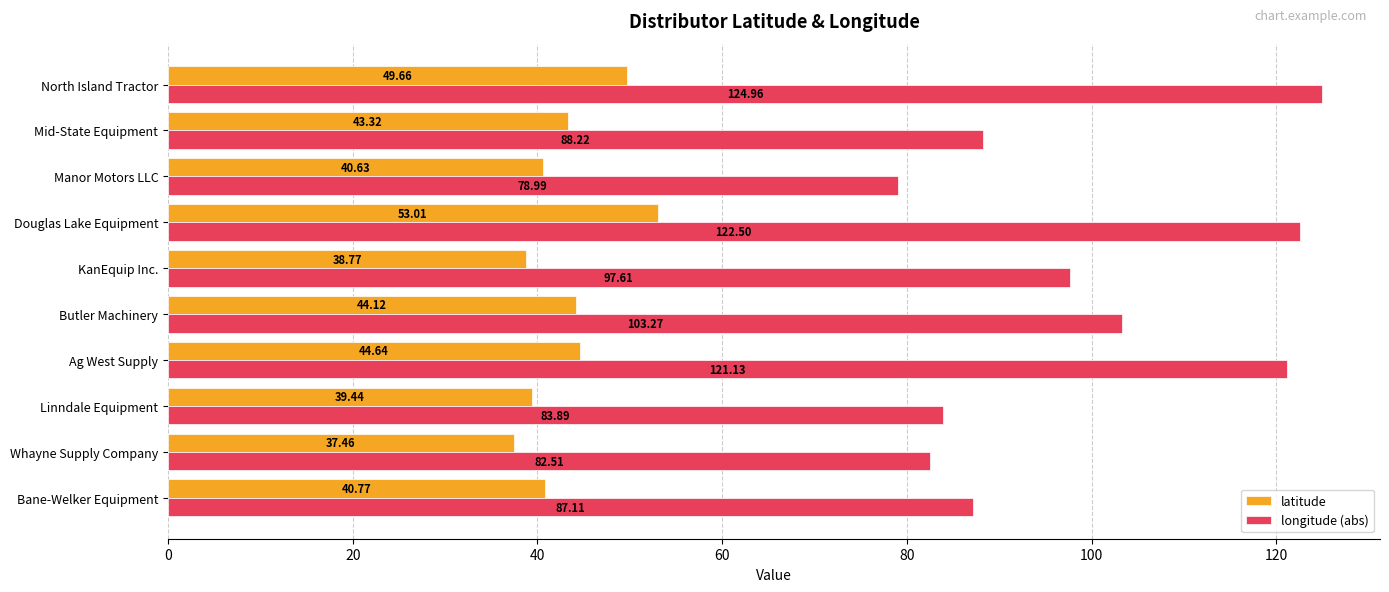

What are all the series names shown in the legend?

latitude, longitude (abs)